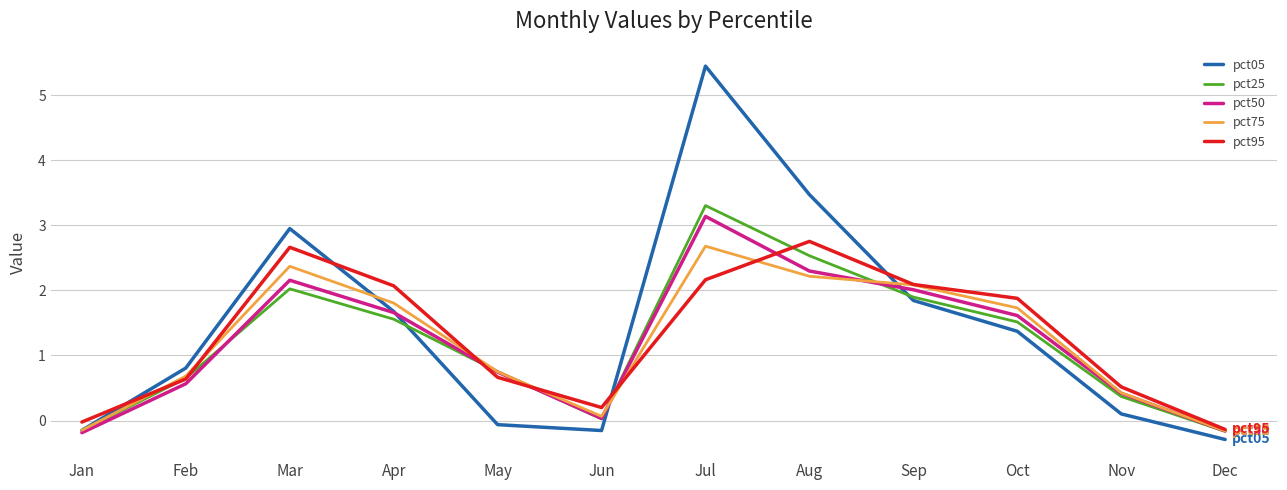

What is the difference between the highest and lowest values at Sep?

0.2